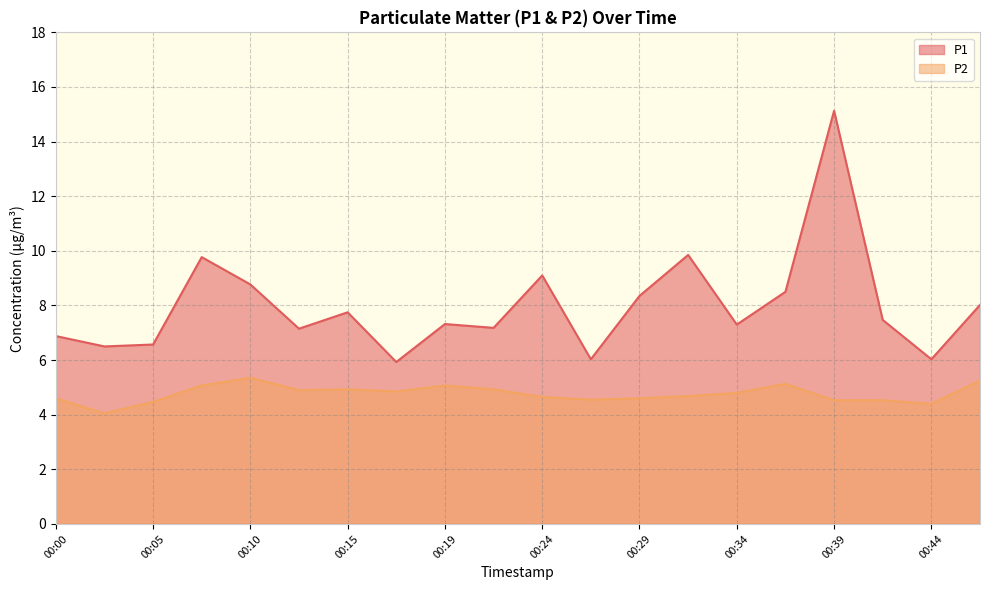

What is the sum of all P1 values?

159.6